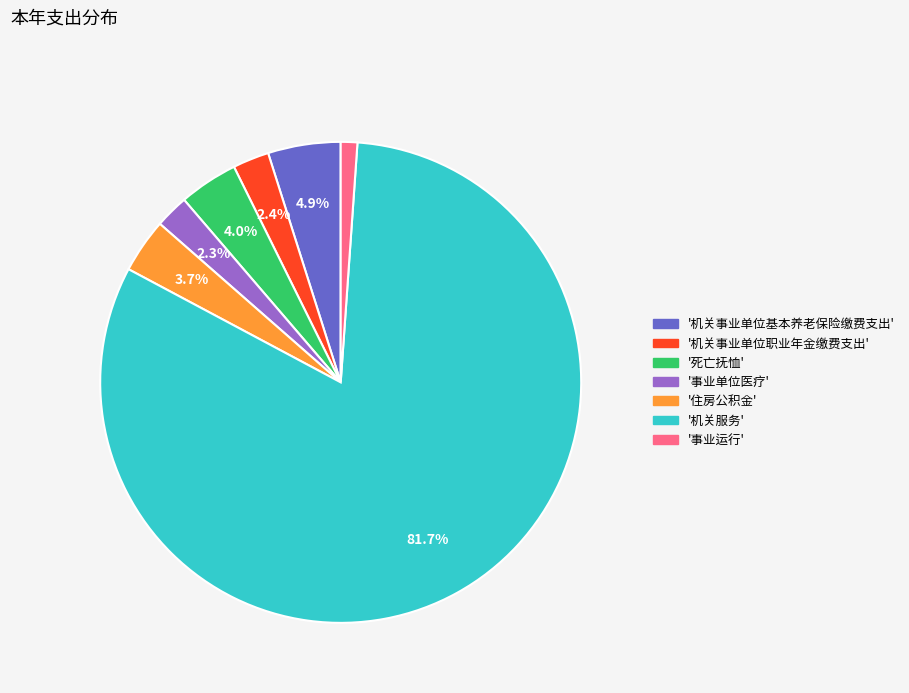

Is there a majority slice in this chart?

Yes